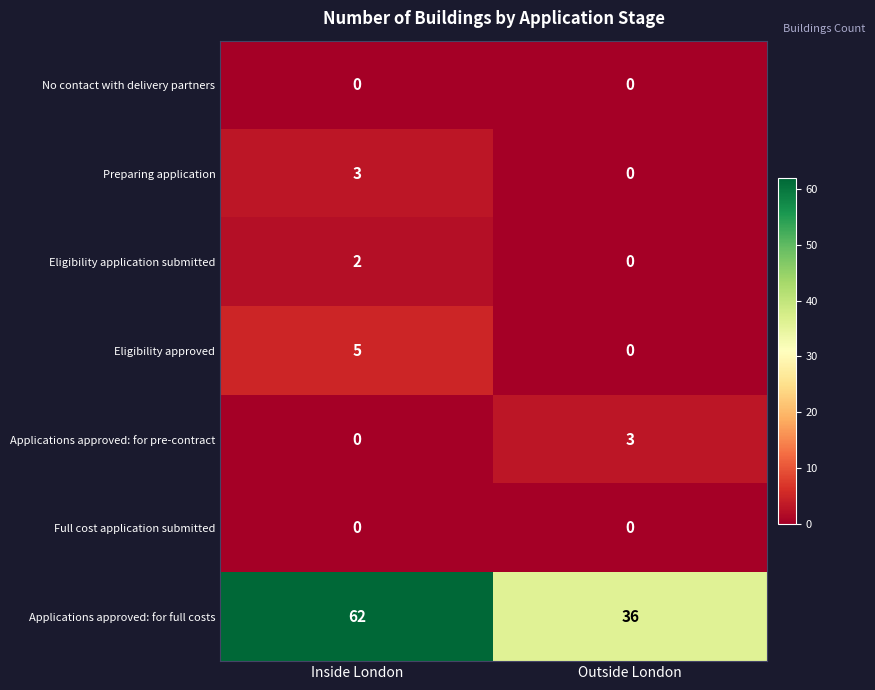

Which series has the largest total across all categories?

Applications approved: for full costs